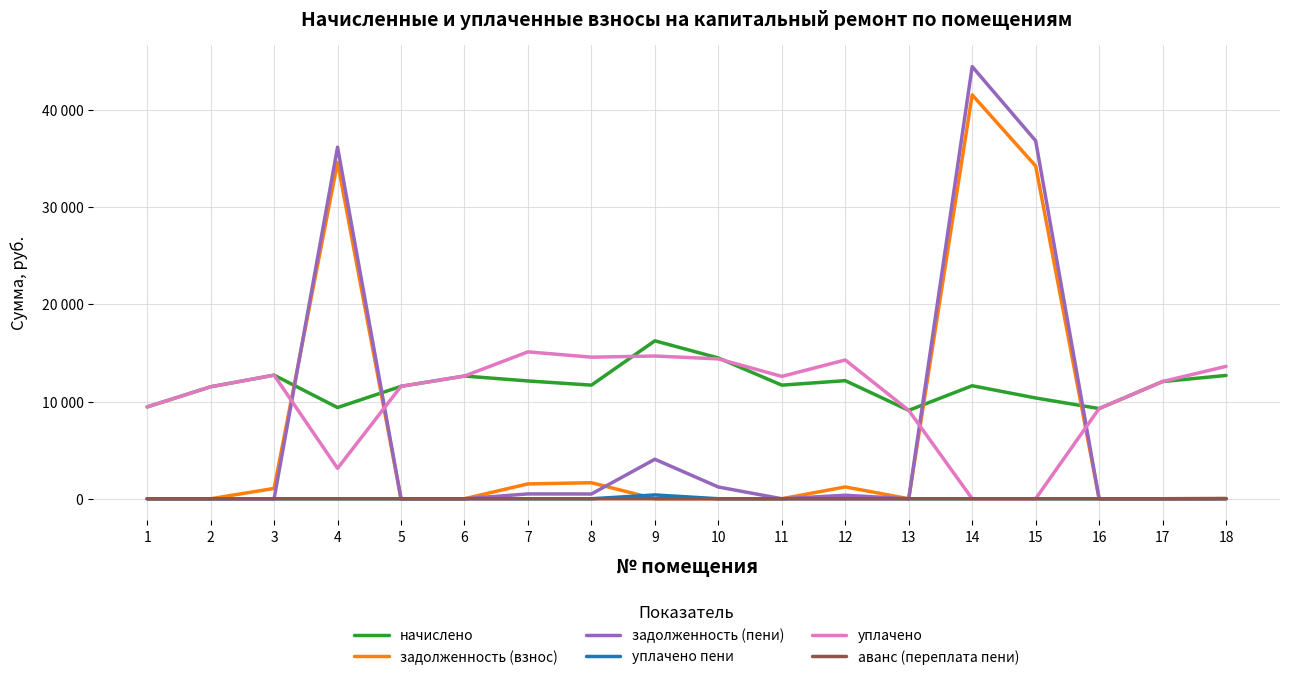

Rank the series by their maximum value, from highest to lowest.

задолженность (пени), задолженность (взнос), начислено, уплачено, уплачено пени, аванс (переплата пени)